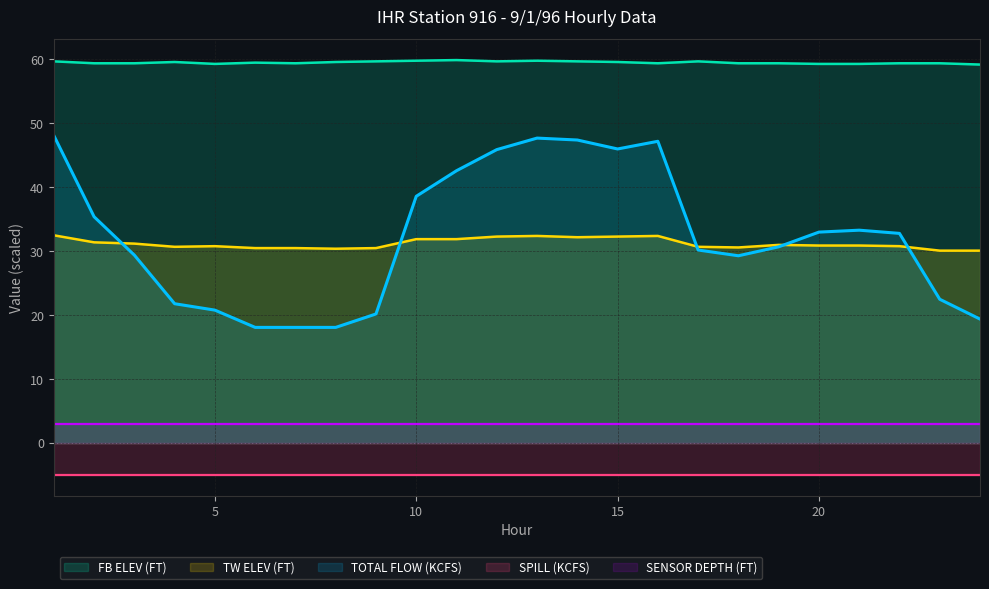

True or false: FB ELEV (FT) and TOTAL FLOW (KCFS) intersect in this chart.

False